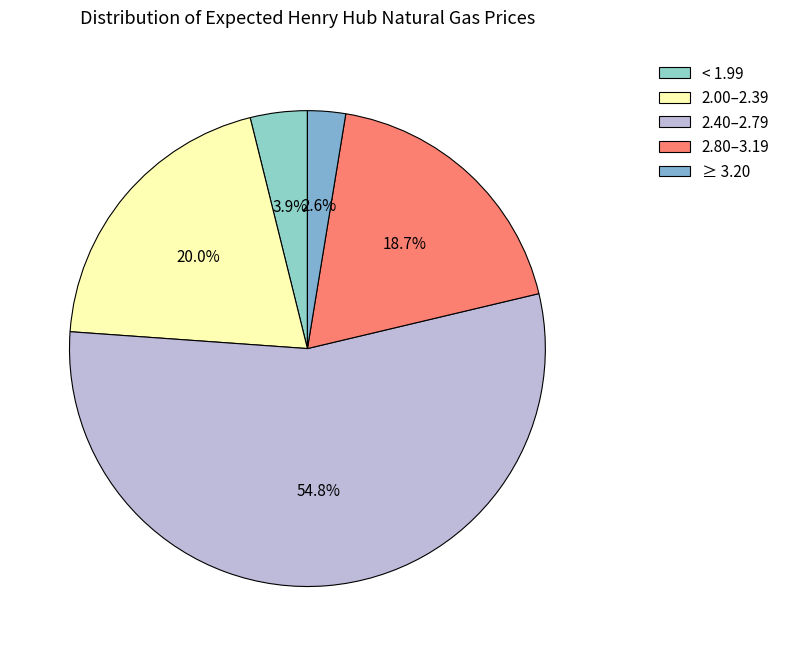

What percentage is the 2.00–2.39 slice, to the nearest percent?

20%